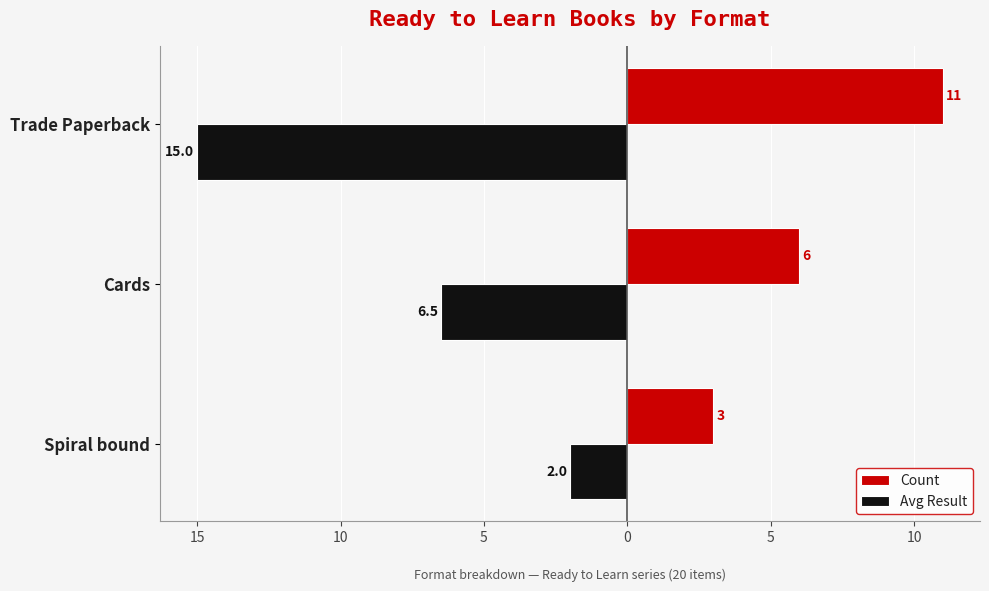

What are all the series names shown in the legend?

Count, Avg Result